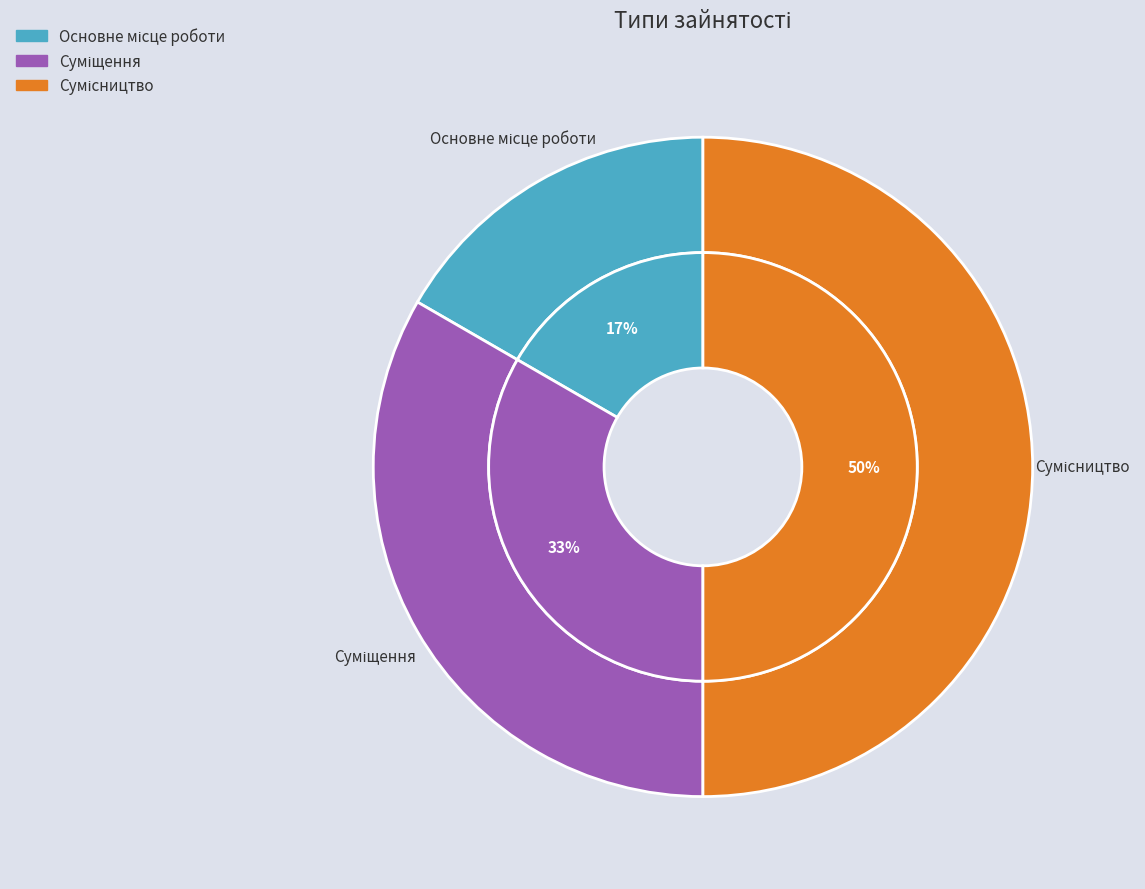

Which category has the biggest portion of the pie?

Сумісництво